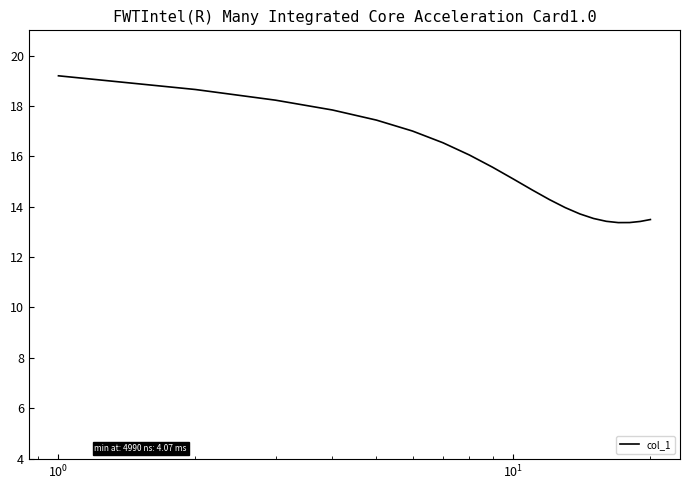

What is the minimum value shown in the chart?

13.4